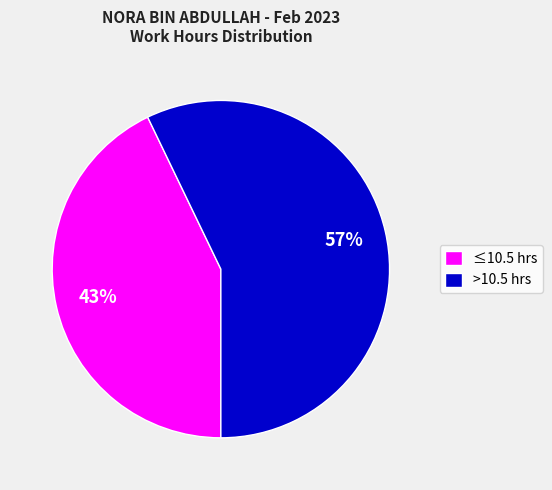

To the nearest percent, what portion does ≤10.5 hrs represent?

43%